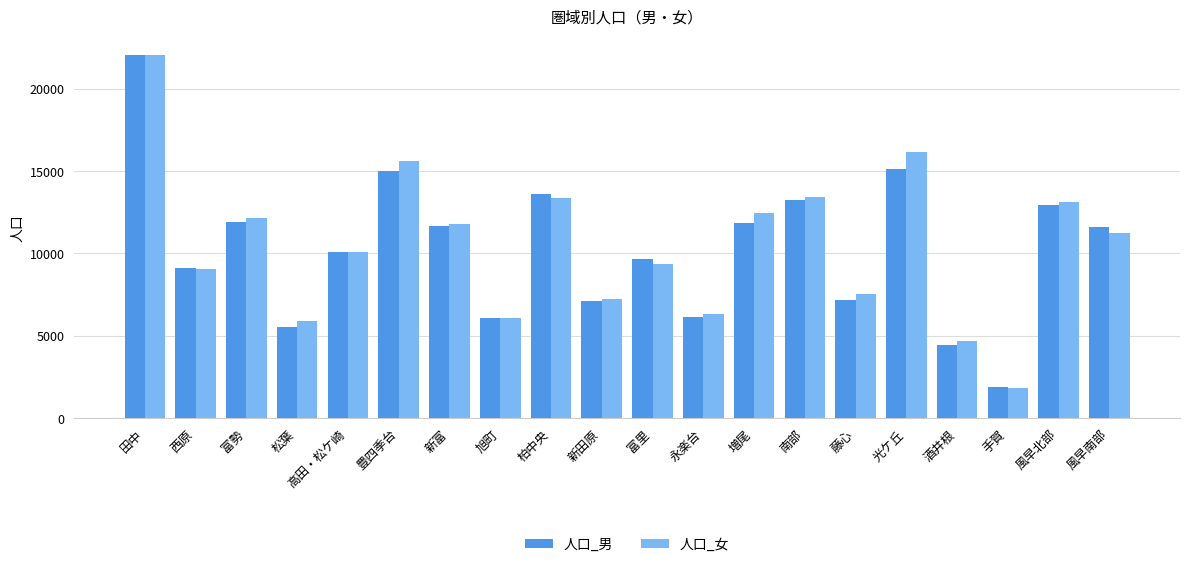

How many distinct data groups are displayed?

2